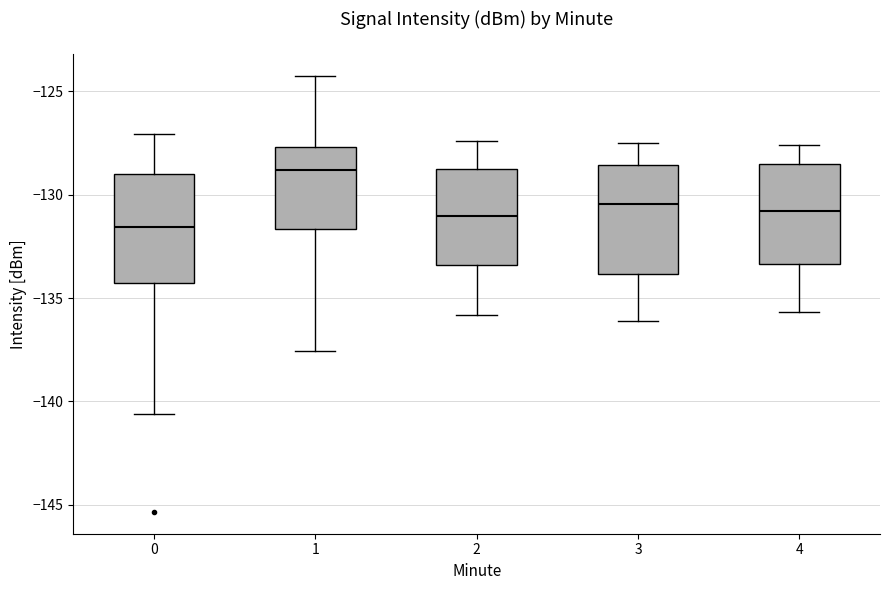

Which box has the lowest median line?

0